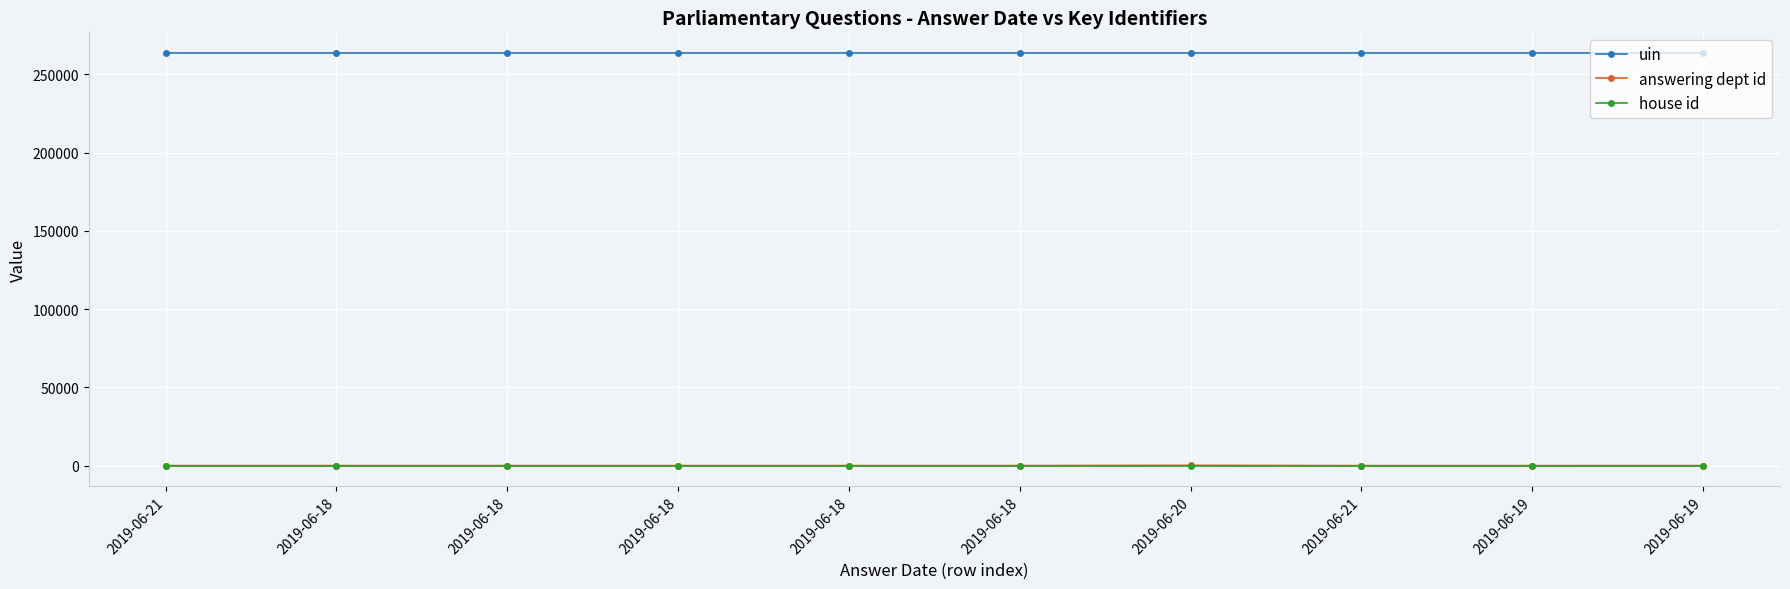

How many data points in answering dept id are less than 29?

3